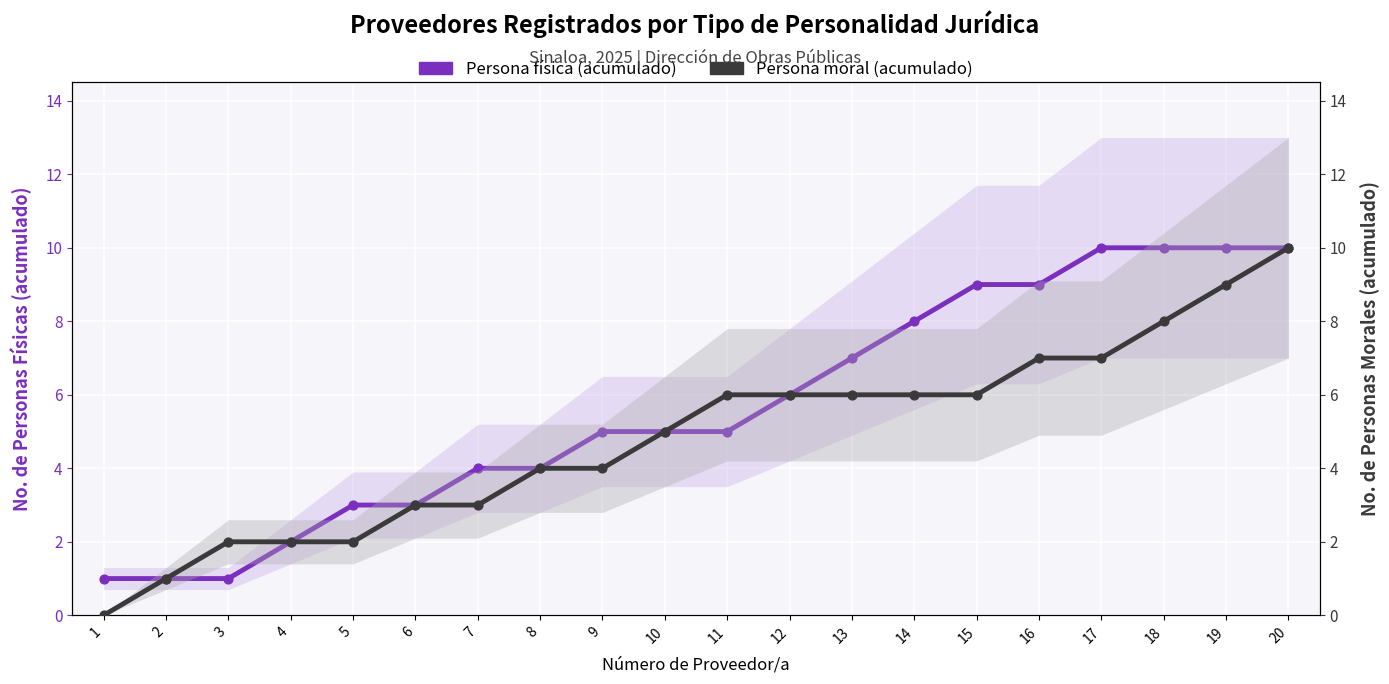

At which category is the sum across all series the highest?

20